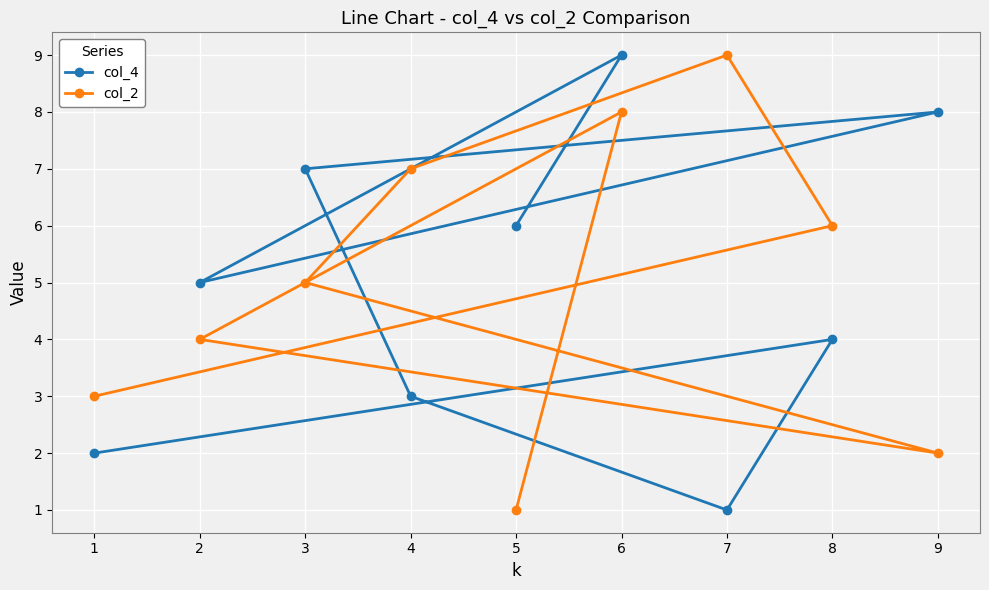

Read the col_4 value at 4.

3